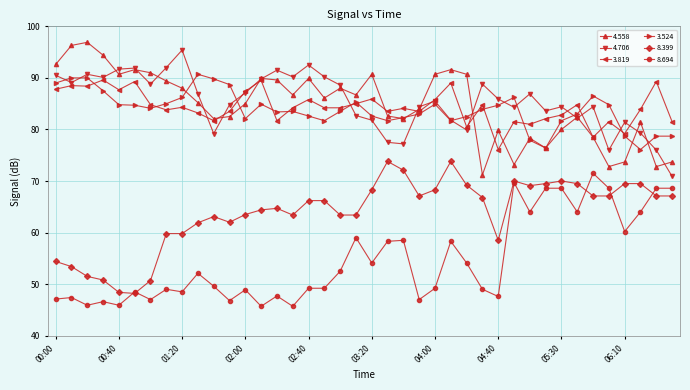

True or false: 3.819 and 8.399 intersect in this chart.

False